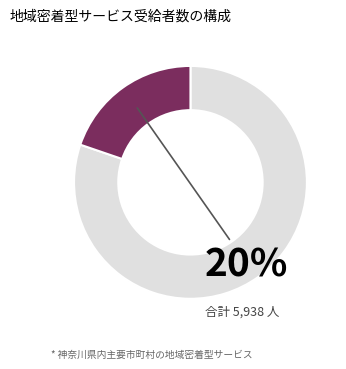

Is there a majority slice in this chart?

Yes